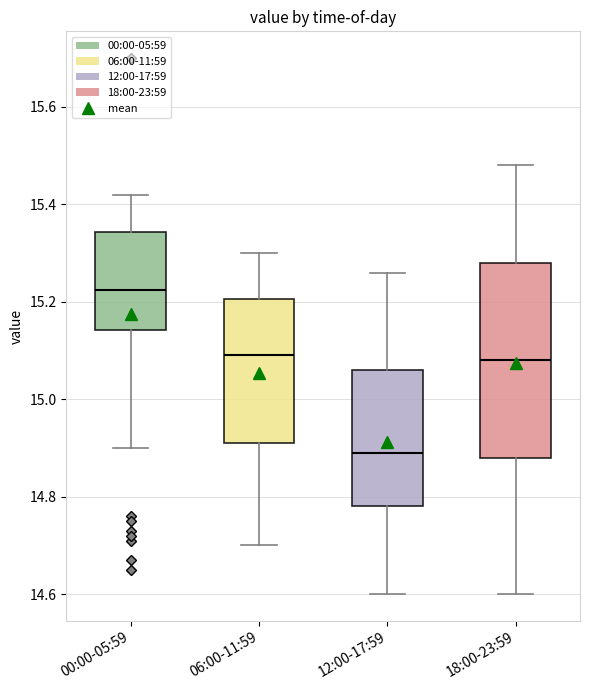

Reading left to right, transcribe this box plot: for each box, give where its median line is, the range the box spans, and where its two whiskers end, as read against the y-axis. The values are not printed on the chart, so give them approximately, as read against the axis.

00:00-05:59: median 15.22, box 15.14 to 15.34, whiskers 14.90 to 15.42
06:00-11:59: median 15.10, box 14.92 to 15.20, whiskers 14.70 to 15.30
12:00-17:59: median 14.90, box 14.78 to 15.06, whiskers 14.60 to 15.26
18:00-23:59: median 15.08, box 14.88 to 15.28, whiskers 14.60 to 15.48